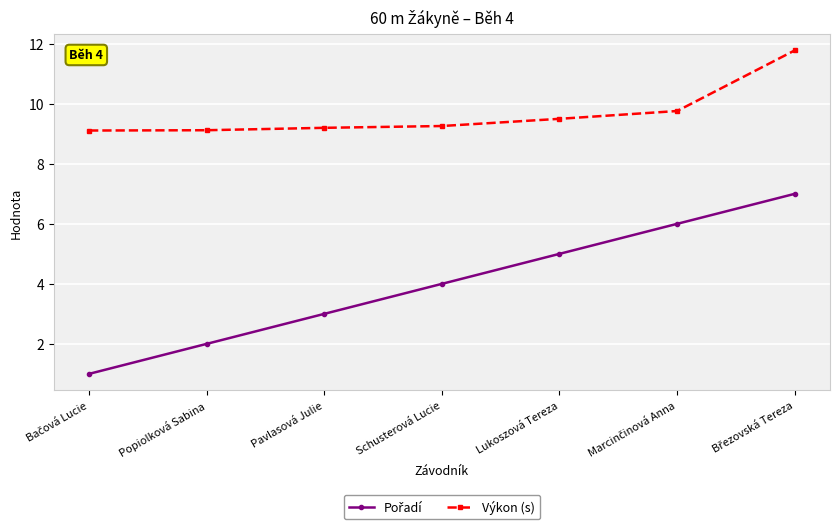

What is the smallest value displayed?

1.0